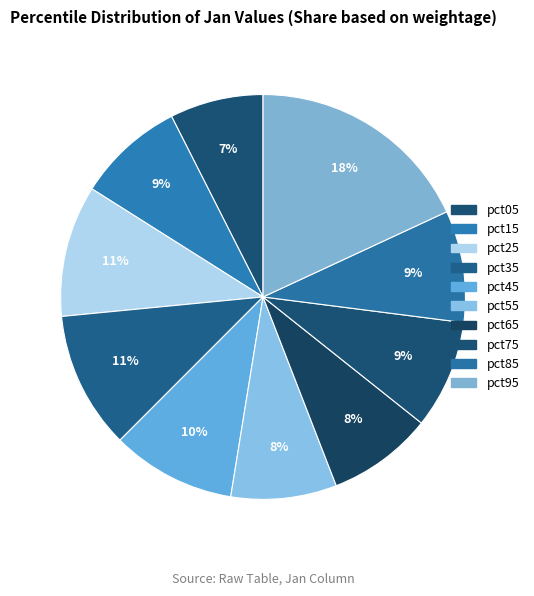

To the nearest percent, what is the difference between the pct25 and pct95 slice percentages?

8%